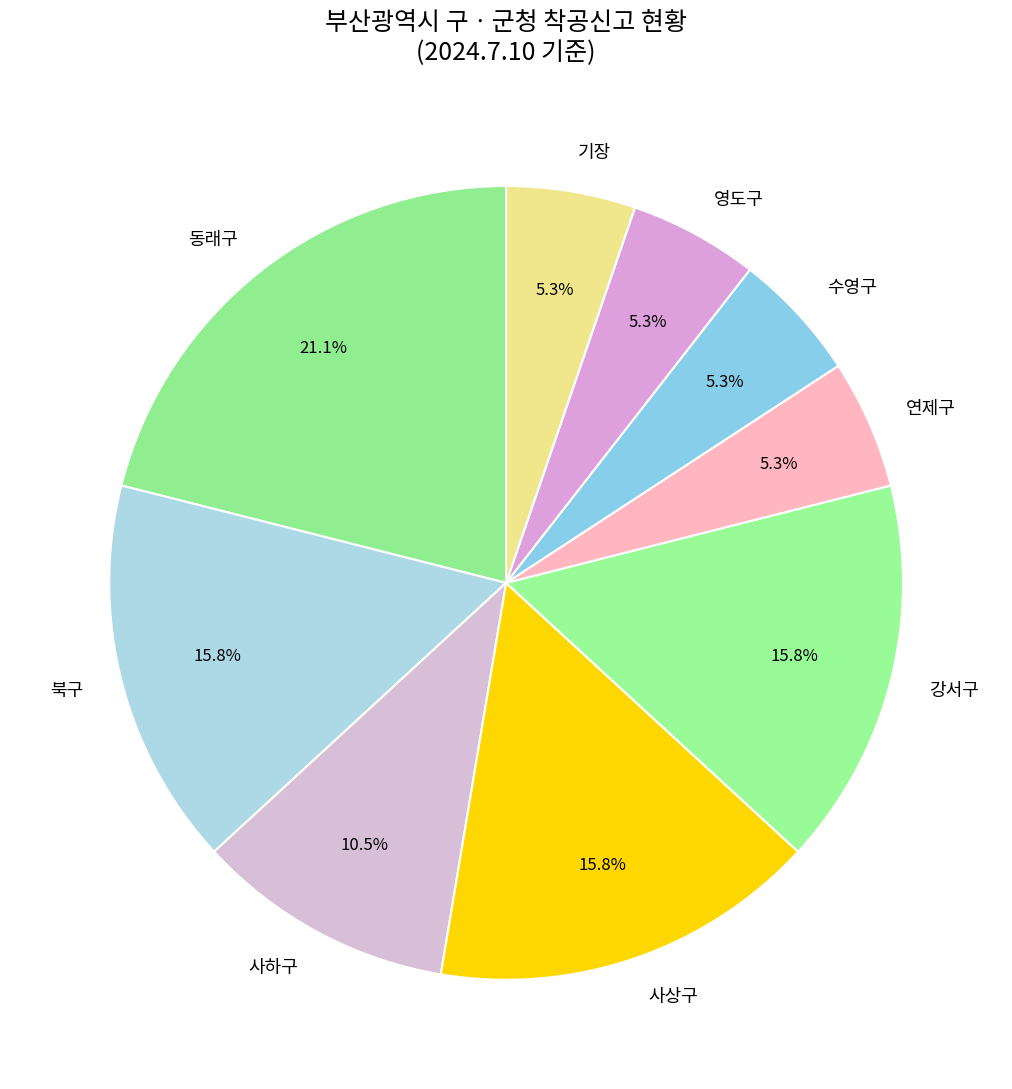

Is there any slice that represents more than half of the pie?

No